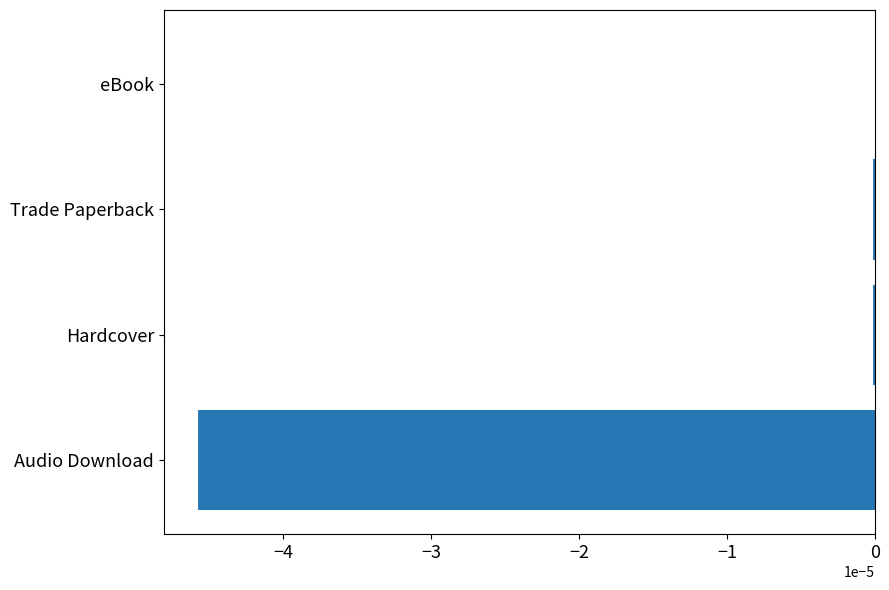

Between Audio Download and Trade Paperback, which is larger?

Trade Paperback